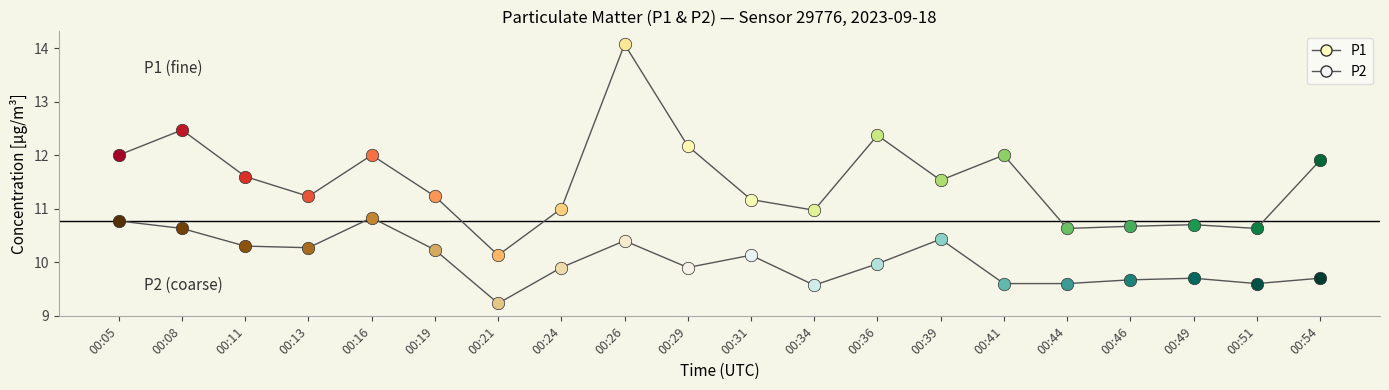

Does the chart have visible grid lines?

No